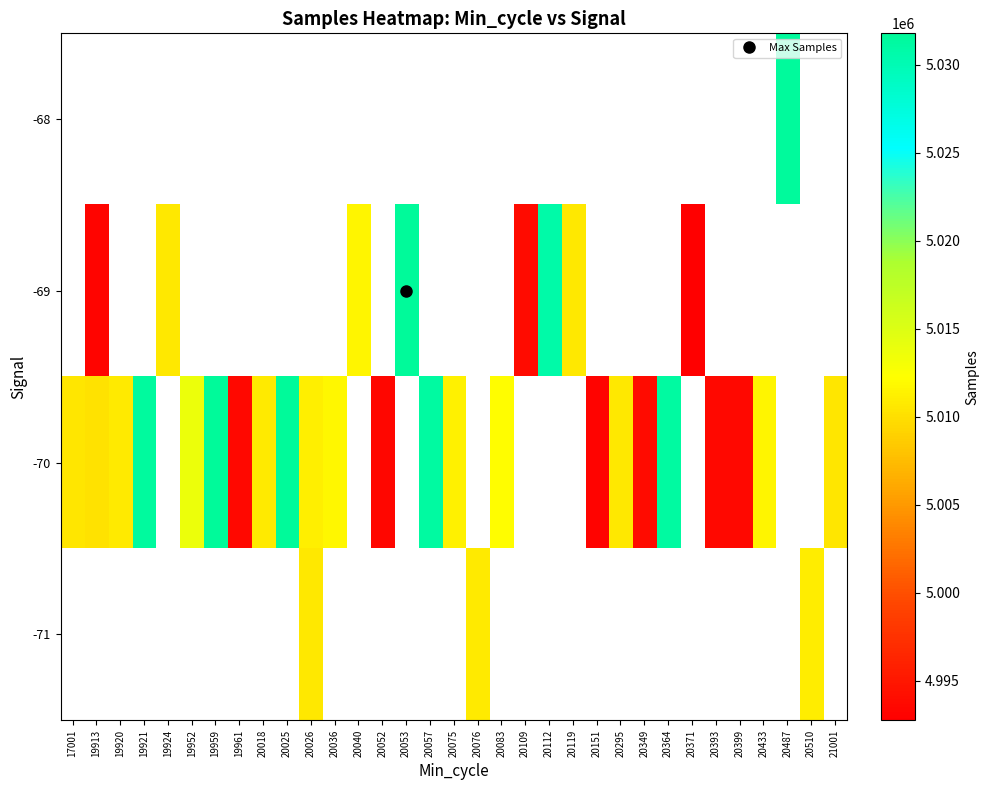

Which series has the widest spread of values?

-70